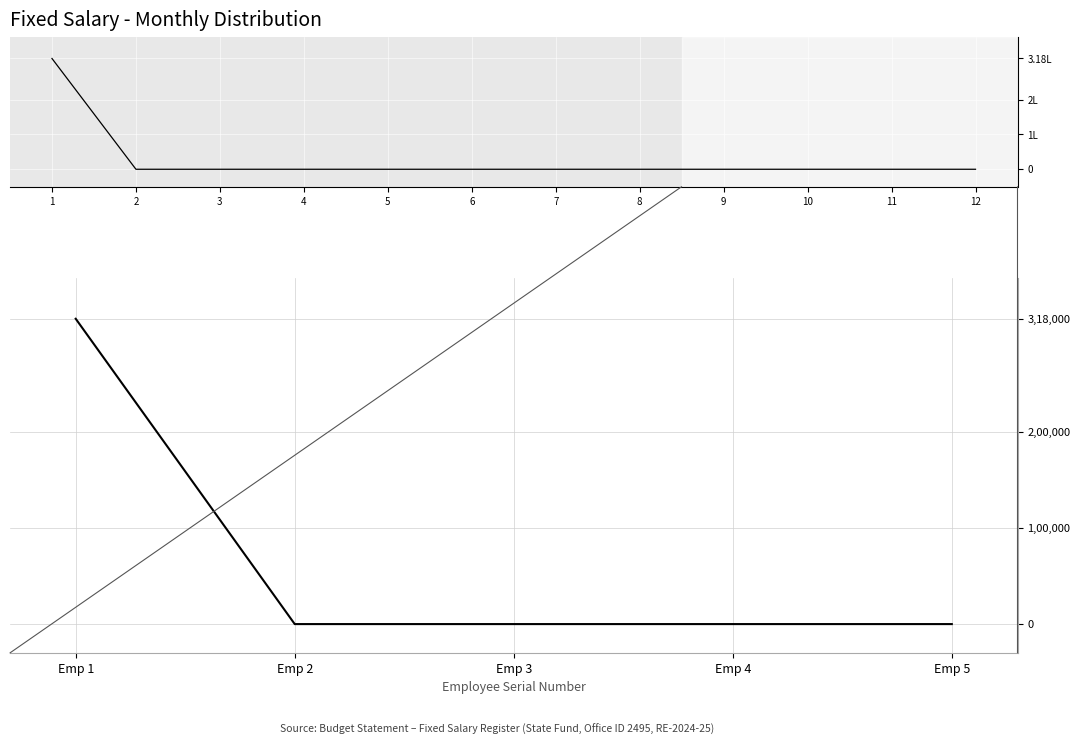

Reading left to right, transcribe all the data shown in this chart.

318000	0	0	0	0